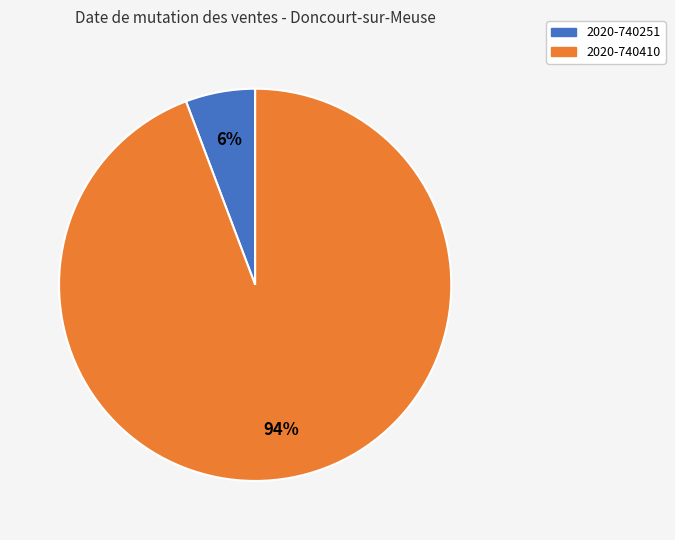

Is it true that 2020-740410 is 99% of the pie?

False